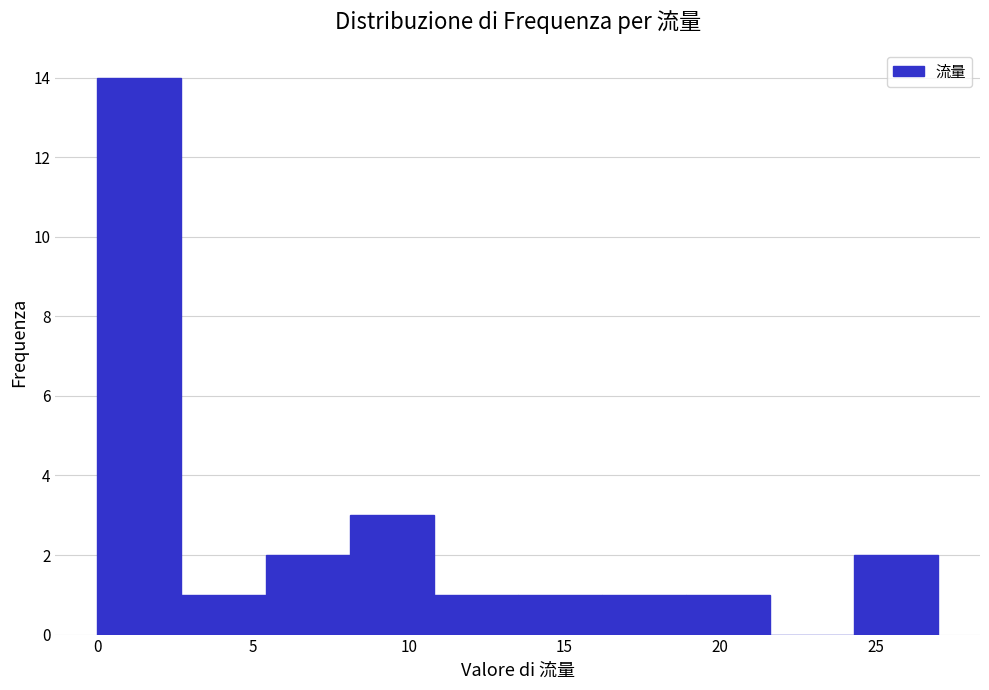

What is the height of the bar covering 2.7 to 5.4 on the x-axis? Neither the bar edges nor the heights are printed on the chart, so give them approximately, as read against the axes.

1